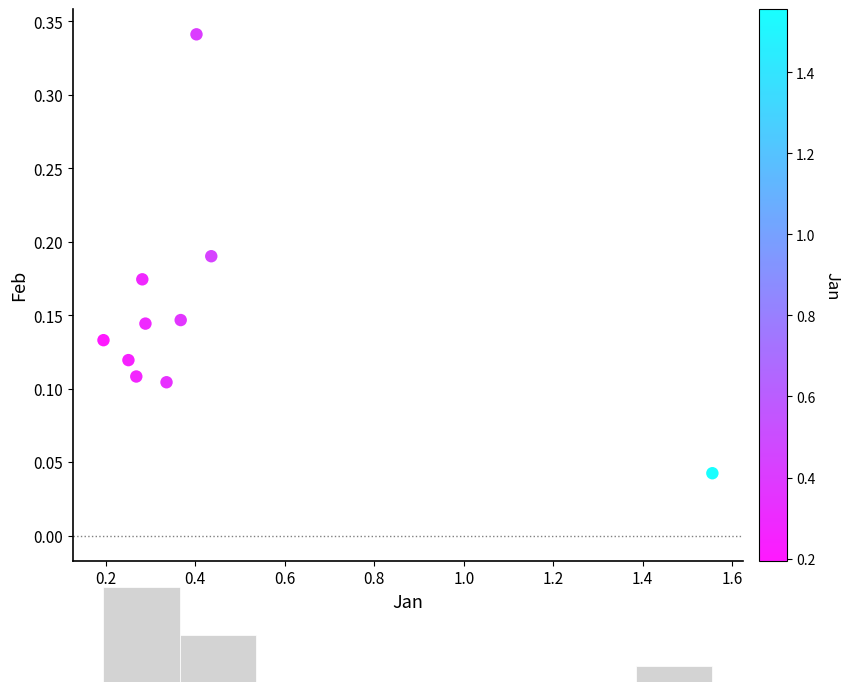

What is the range of X values (max minus min)?

1.4